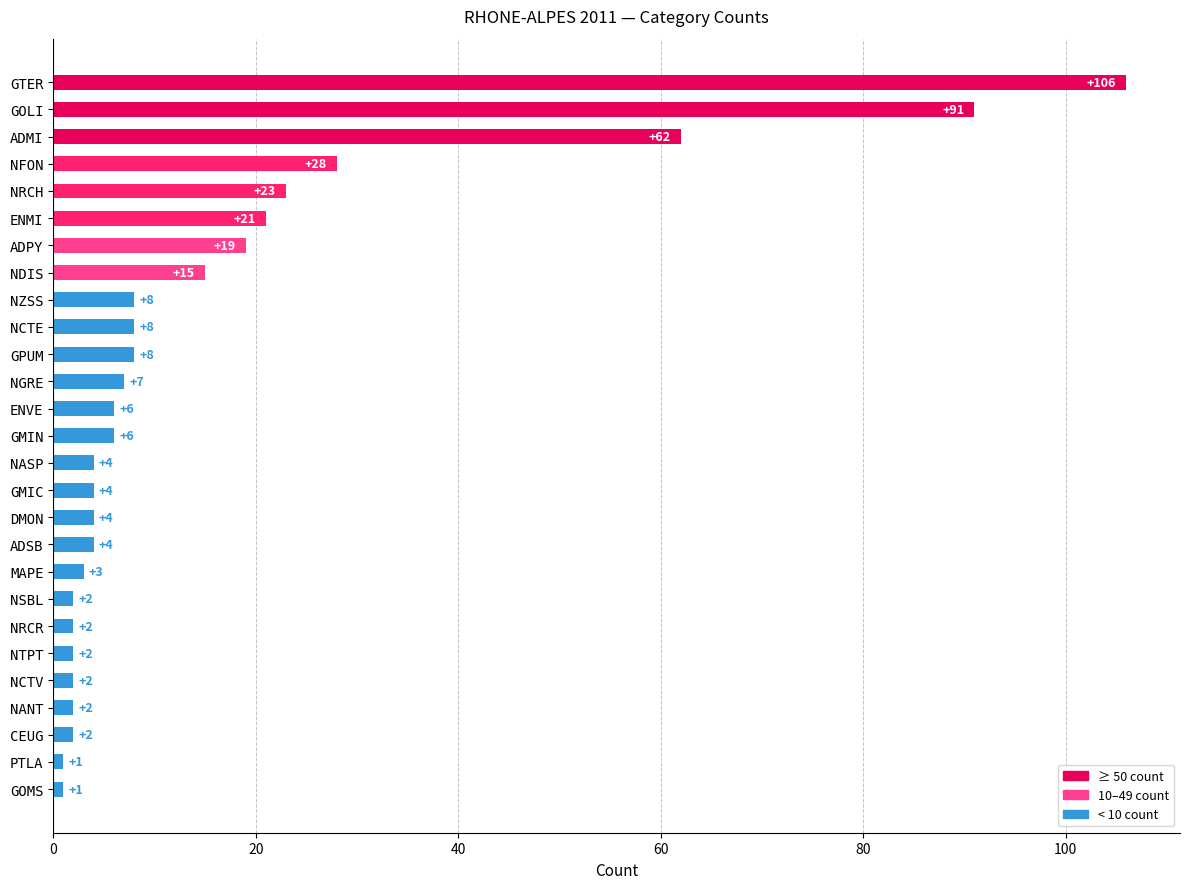

How many series are shown in this chart?

1